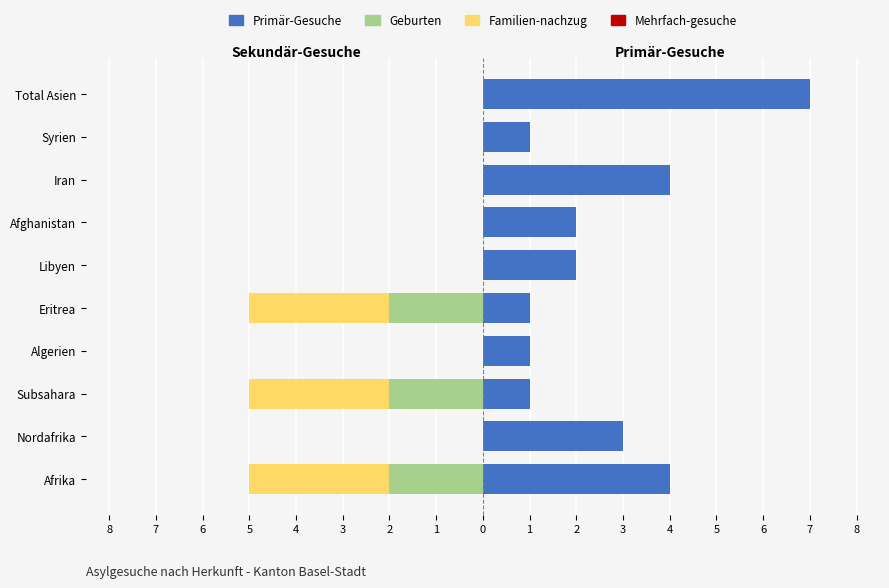

Between 1 and 6, which is larger?

1